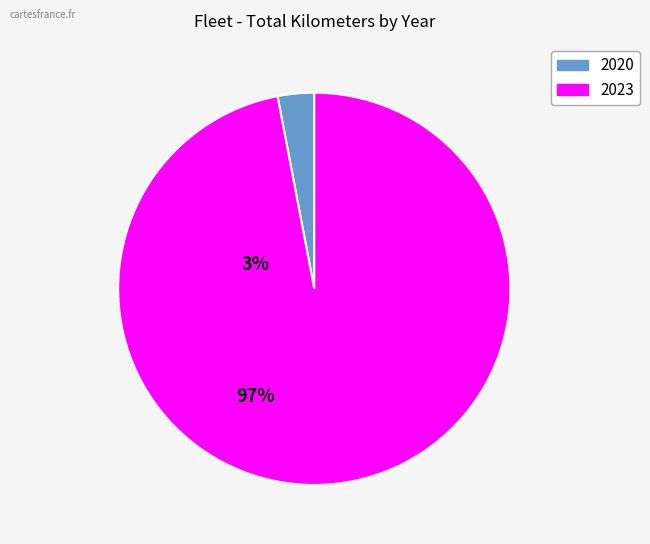

Is there any slice that represents more than half of the pie?

Yes